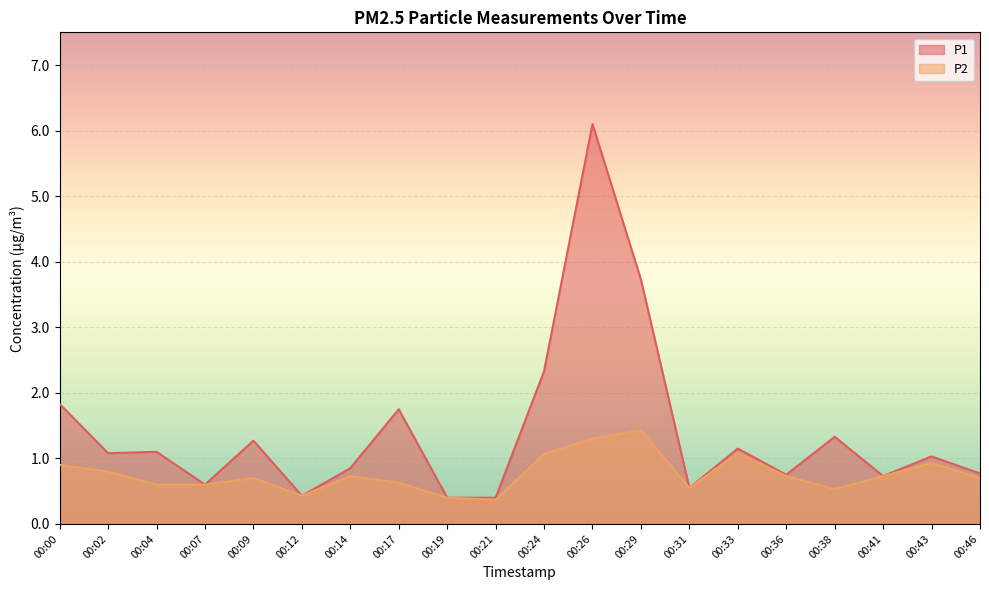

Is the value of P2 at 00:21 greater than the value of P1 at 00:31?

No